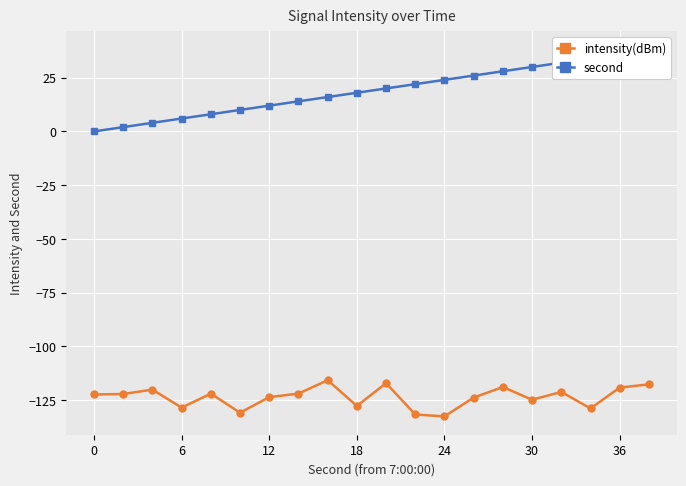

The value of intensity(dBm) at 11 is -131.8. True or false?

True